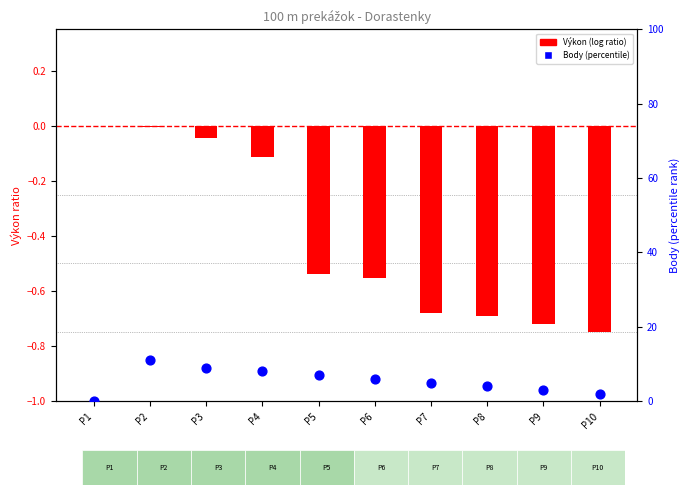

Which series has the largest total across all categories?

Body